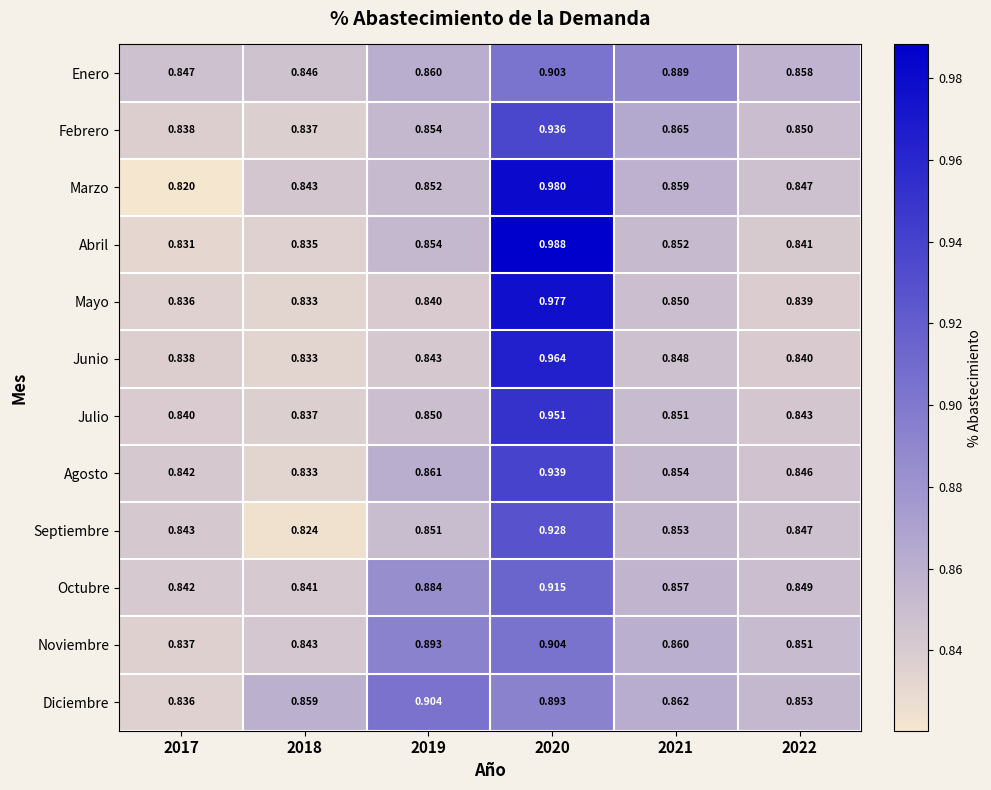

Between 2019 and 2020, which series saw the biggest shift?

Mayo